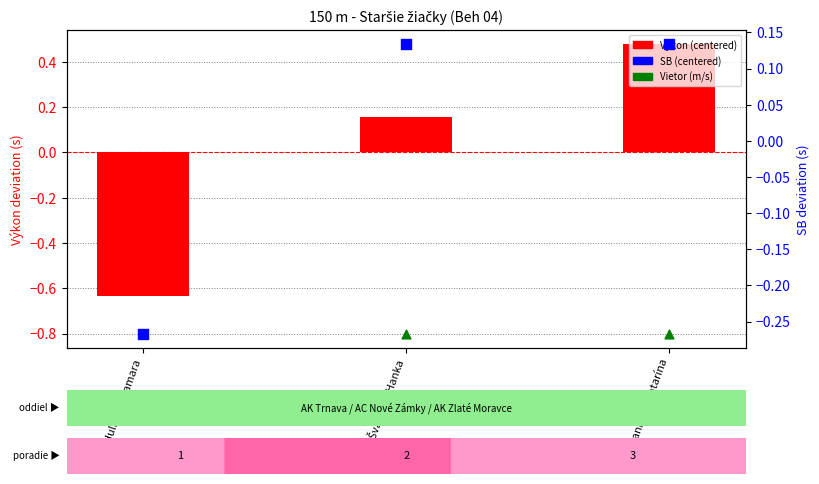

At how many categories does at least one series exceed 0?

2